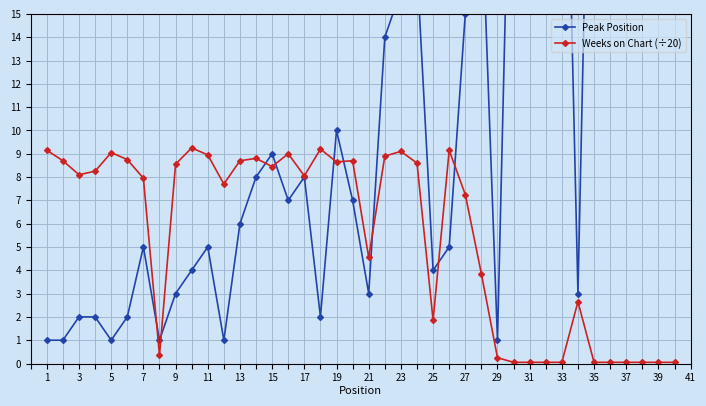

Reading right to left, extract all data points from this chart.

Peak Position: 40.0	39.0	38.0	37.0	36.0	35.0	3.0	33.0	32.0	31.0	30.0	1.0	20.0	15.0	5.0	4.0	17.0	16.0	14.0	3.0	7.0	10.0	2.0	8.0	7.0	9.0	8.0	6.0	1.0	5.0	4.0	3.0	1.0	5.0	2.0	1.0	2.0	2.0	1.0	1.0
Weeks on Chart (÷20): 0.1	0.1	0.1	0.1	0.1	0.1	2.6	0.1	0.1	0.1	0.1	0.2	3.9	7.2	9.2	1.9	8.6	9.1	8.9	4.5	8.7	8.7	9.2	8.1	9.0	8.4	8.8	8.7	7.7	8.9	9.2	8.6	0.3	8.0	8.8	9.1	8.2	8.1	8.7	9.2